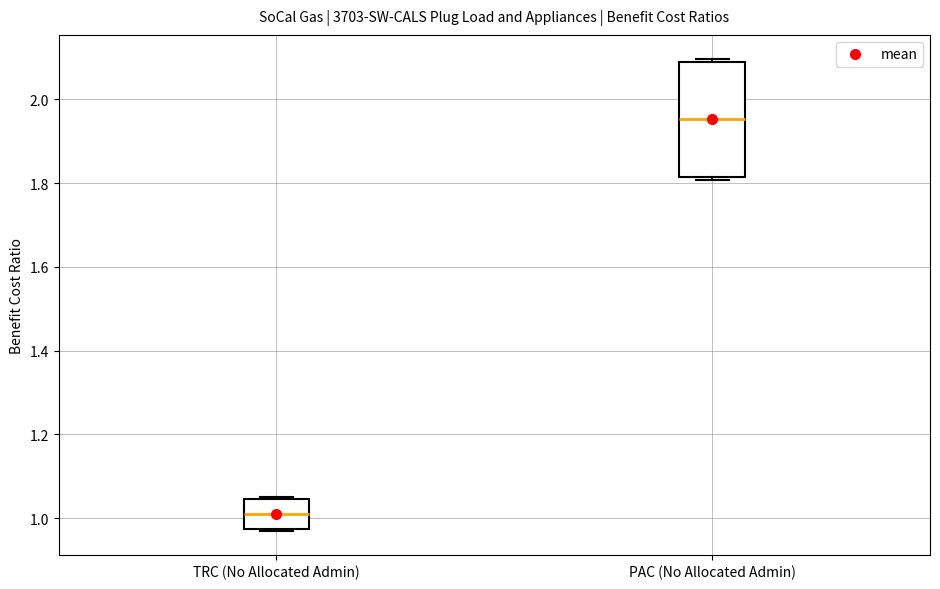

Reading left to right, transcribe this box plot: for each box, give where its median line is, the range the box spans, and where its two whiskers end, as read against the y-axis. The values are not printed on the chart, so give them approximately, as read against the axis.

TRC (No Allocated Admin): median 1.00, box 0.98 to 1.04, whiskers 0.96 to 1.04
PAC (No Allocated Admin): median 1.96, box 1.82 to 2.08, whiskers 1.80 to 2.10